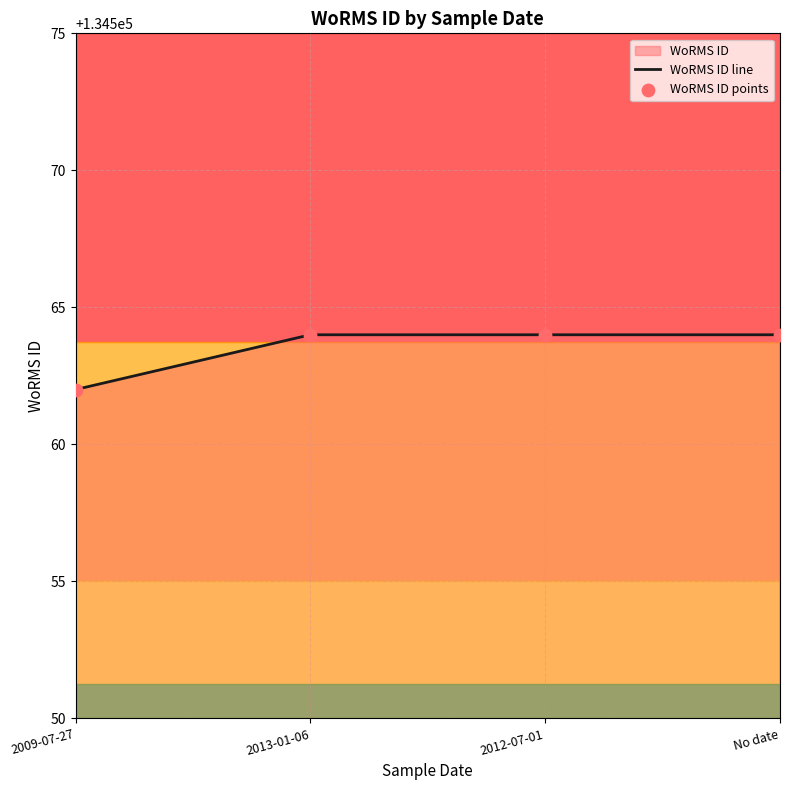

Approximately how many times larger is the value at No date compared to 2012-07-01?

1.0